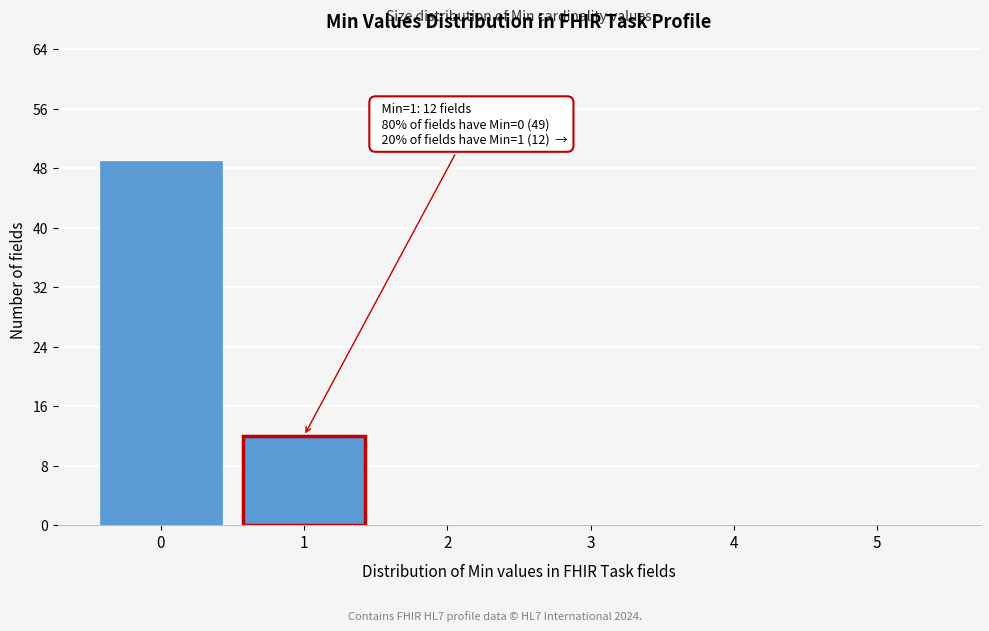

Reading right to left, transcribe all the data shown in this chart.

5=0	4=0	3=0	2=0	1=12	0=49